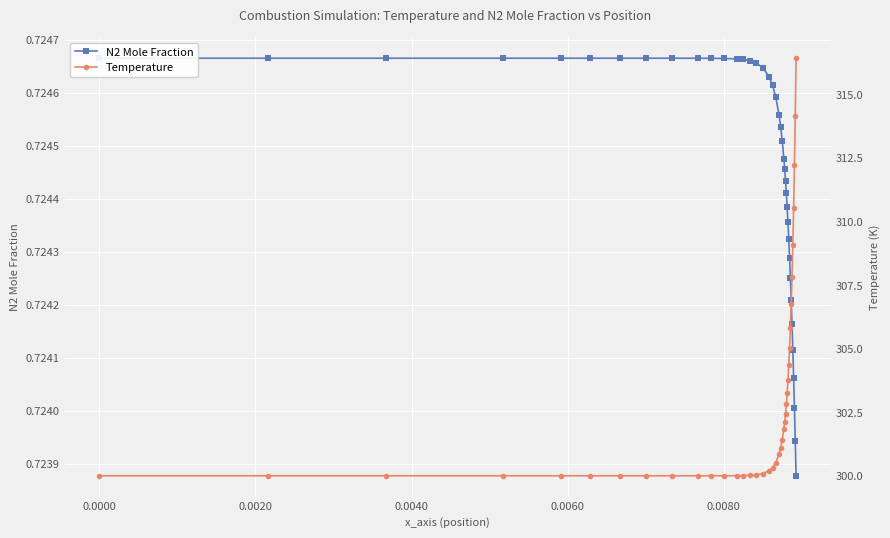

True or false: N2 Mole Fraction and Temperature intersect in this chart.

False